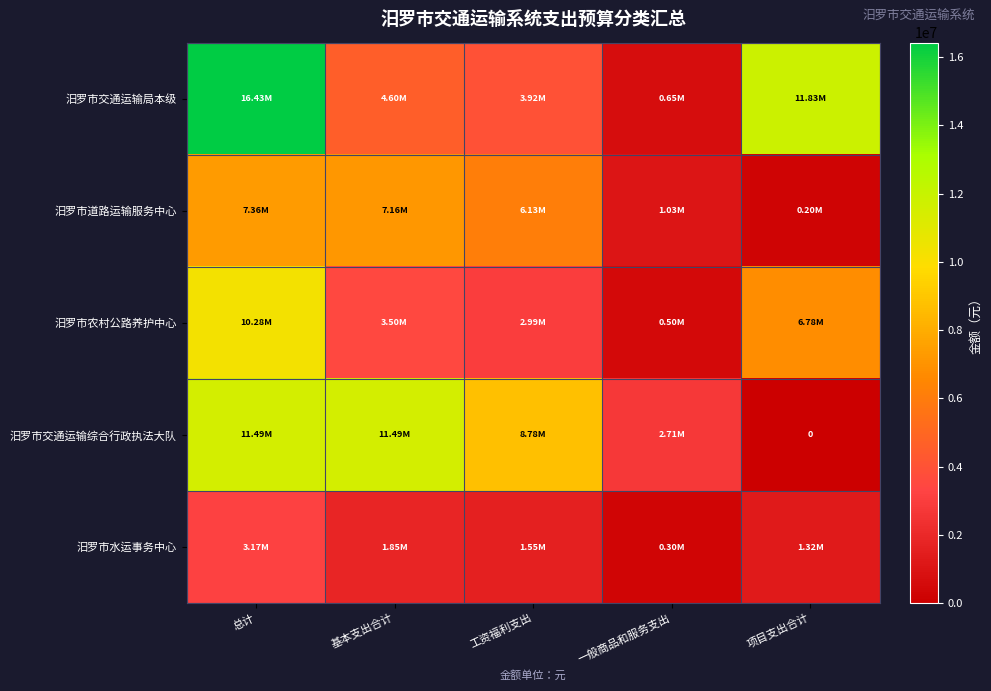

Rank the series at 项目支出合计 from lowest to highest value.

汨罗市交通运输综合行政执法大队, 汨罗市道路运输服务中心, 汨罗市水运事务中心, 汨罗市农村公路养护中心, 汨罗市交通运输局本级